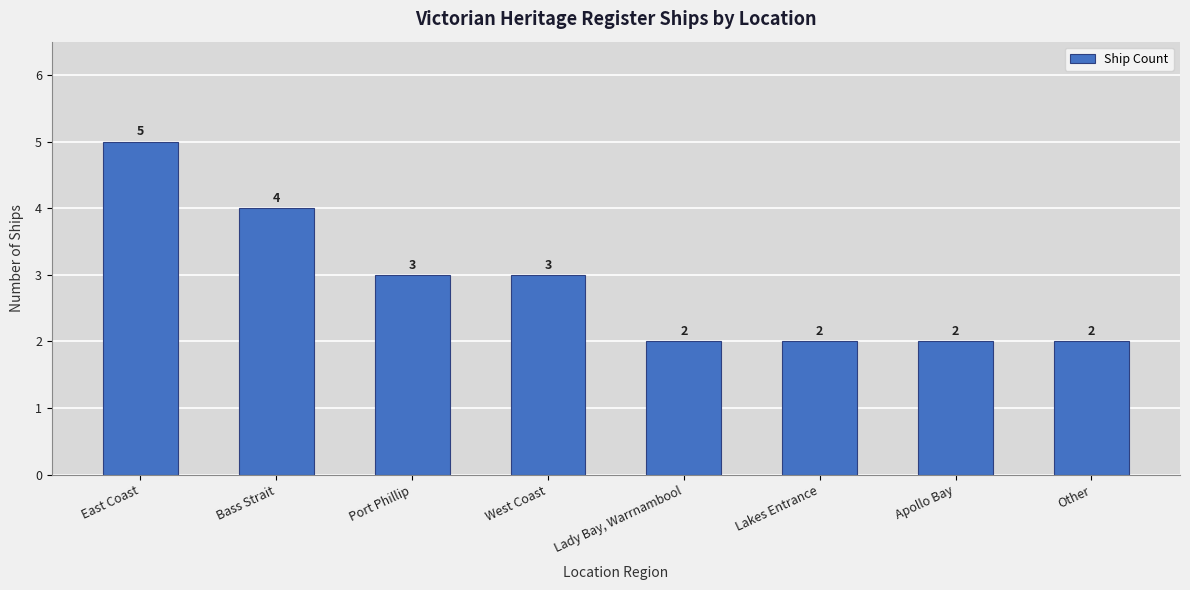

How many categories are shown in the chart?

8